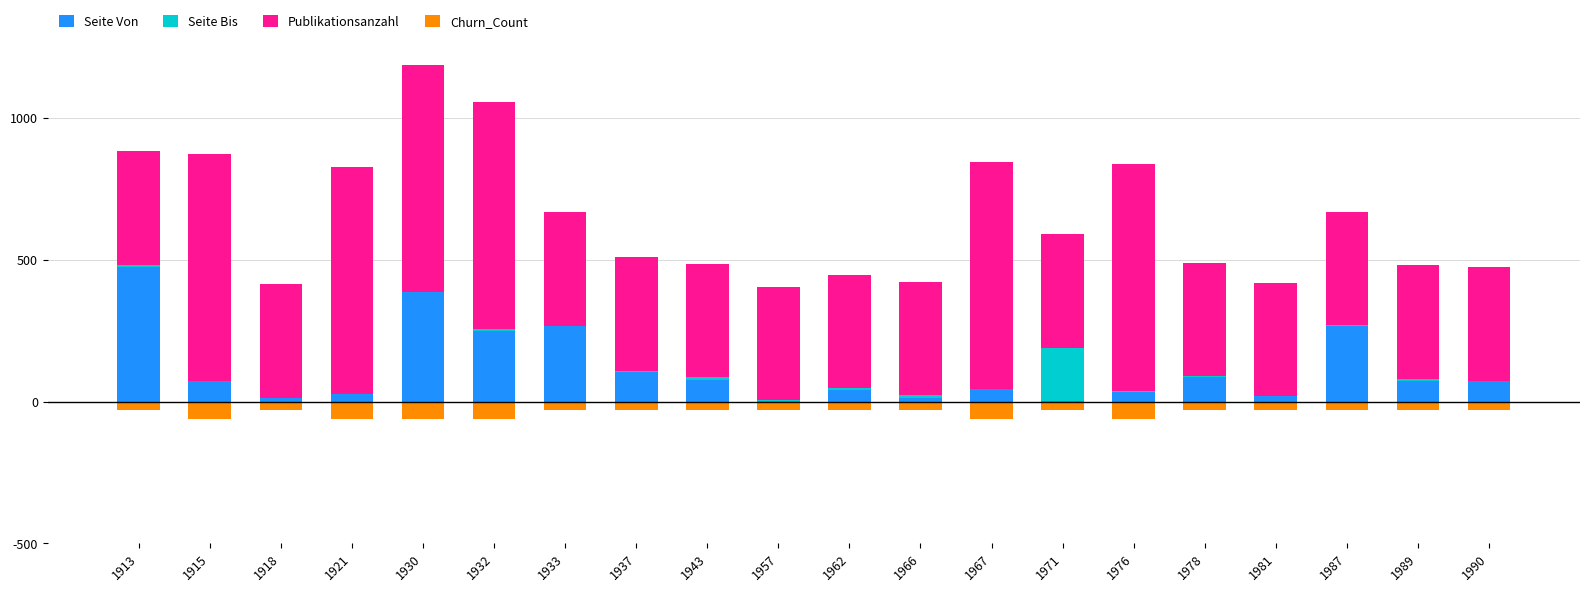

What is the value of the Publikationsanzahl bar at the 15th from the left?

800